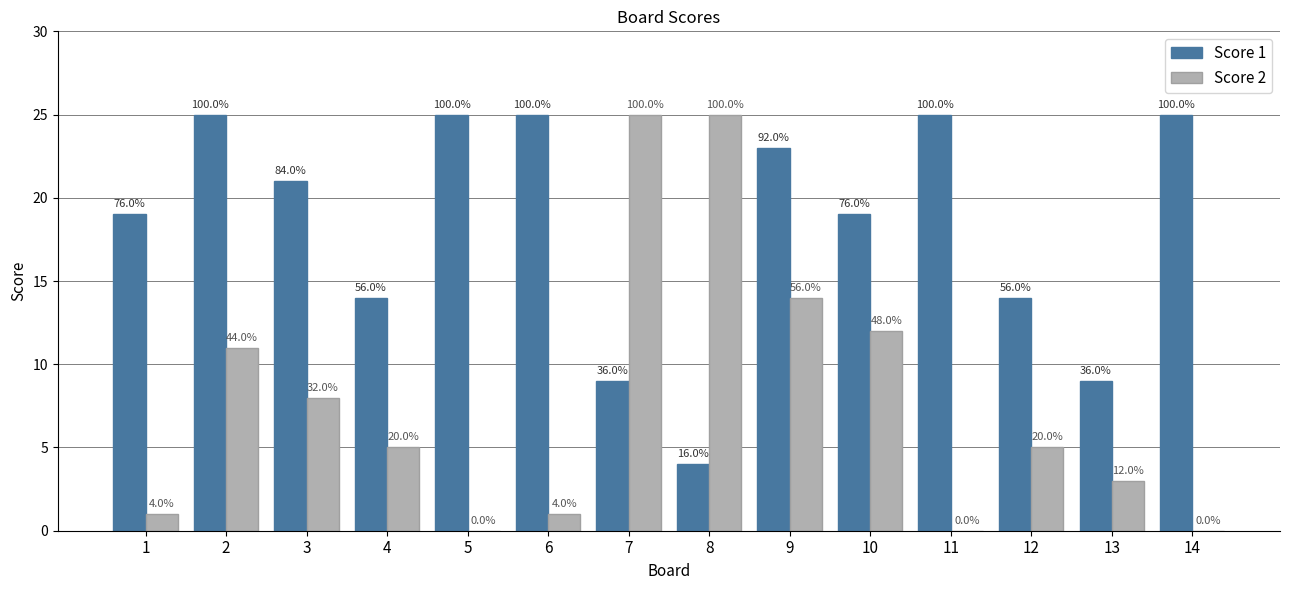

List the labels in order of Score 2 value, largest first.

7, 8, 9, 10, 2, 3, 4, 12, 13, 1, 6, 5, 11, 14